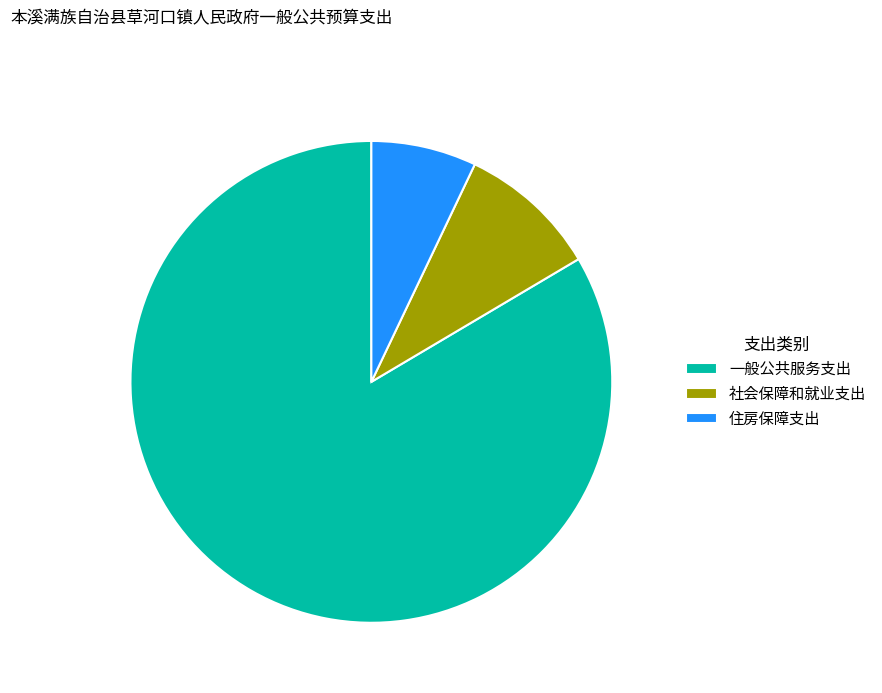

The 住房保障支出 slice represents 1% of the pie. True or false?

False